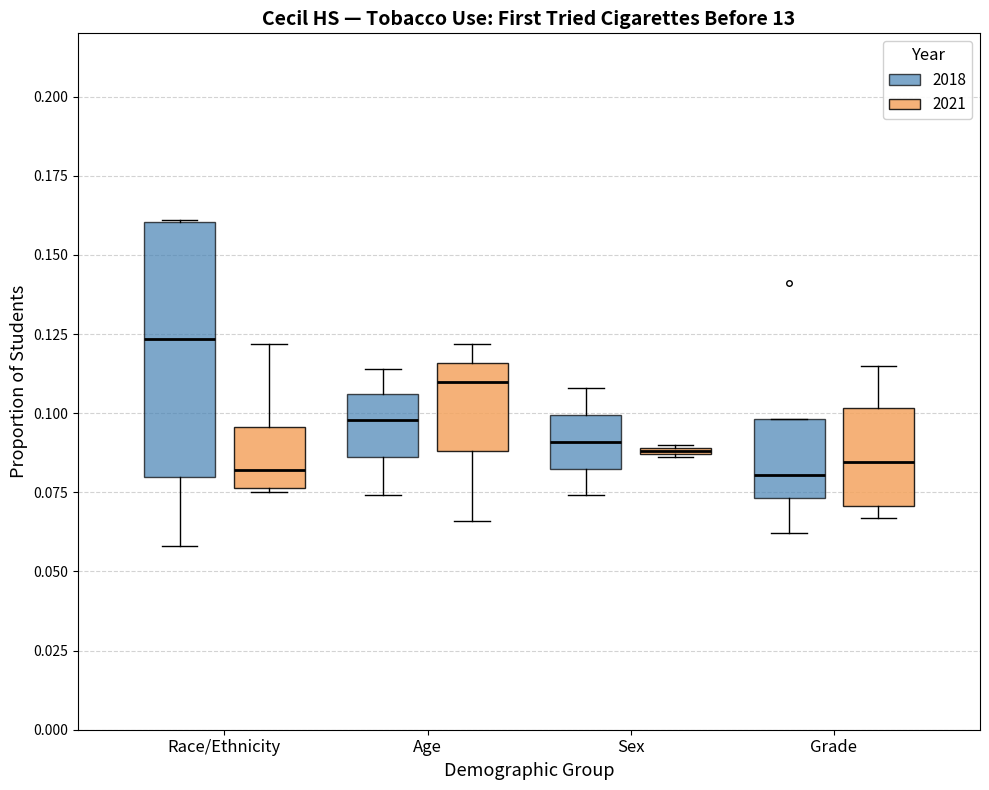

Comparing the boxes themselves (not the whiskers), which one is the tallest?

Race/Ethnicity (2018)